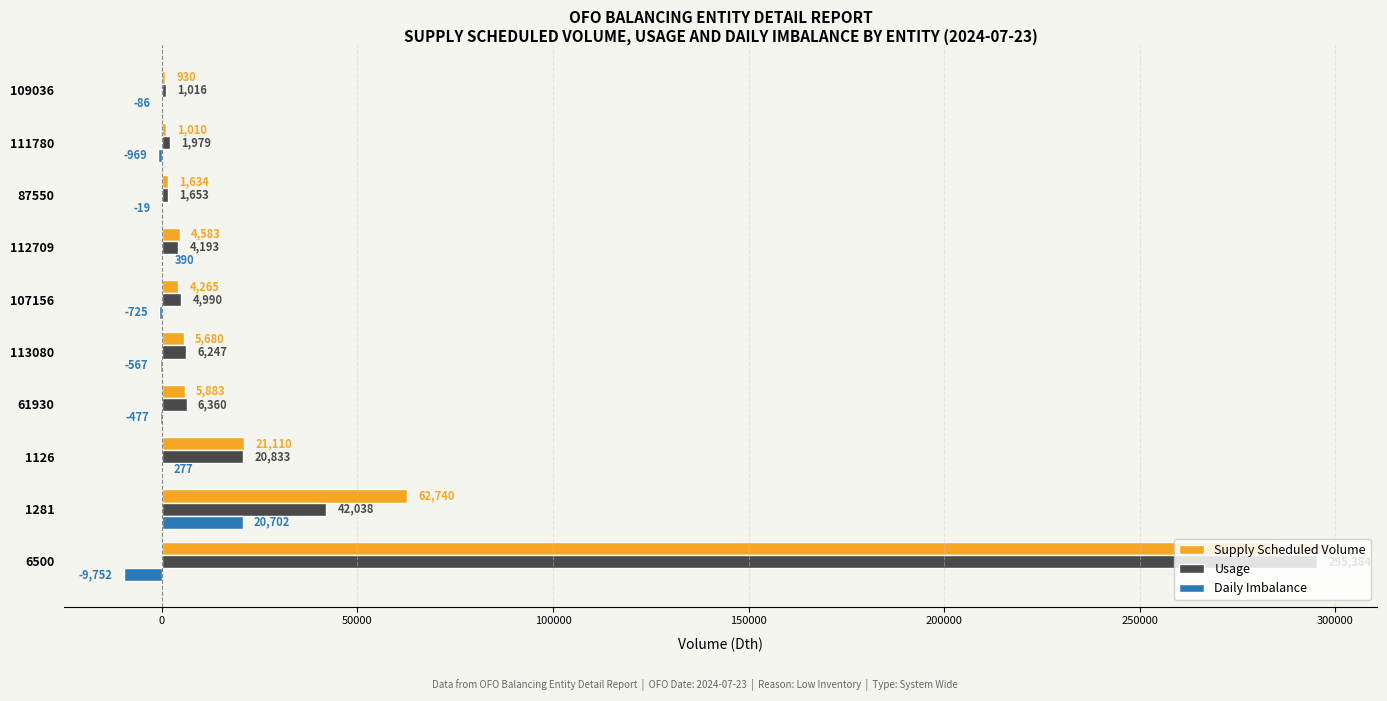

How many values in Daily Imbalance are above zero?

3